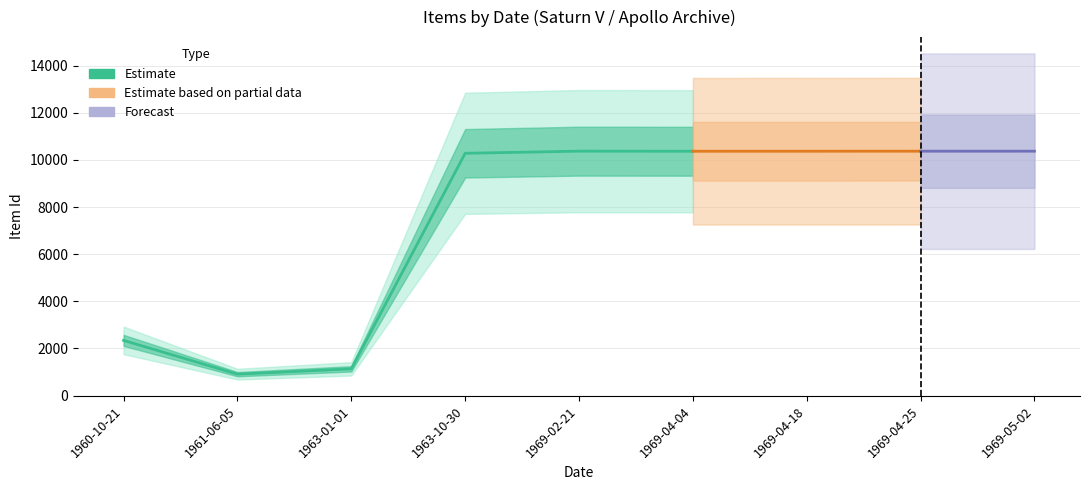

Reading left to right, what are all the values shown in this chart?

Item Count: 1960-10-21=1	1961-06-05=1	1963-01-01=1	1963-10-30=1	1969-02-21=1	1969-04-04=1	1969-04-18=1	1969-04-25=1	1969-05-02=1
Item Id: 1960-10-21=2343	1961-06-05=910	1963-01-01=1136	1963-10-30=10284	1969-02-21=10375	1969-04-04=10371	1969-04-18=10372	1969-04-25=10373	1969-05-02=10374